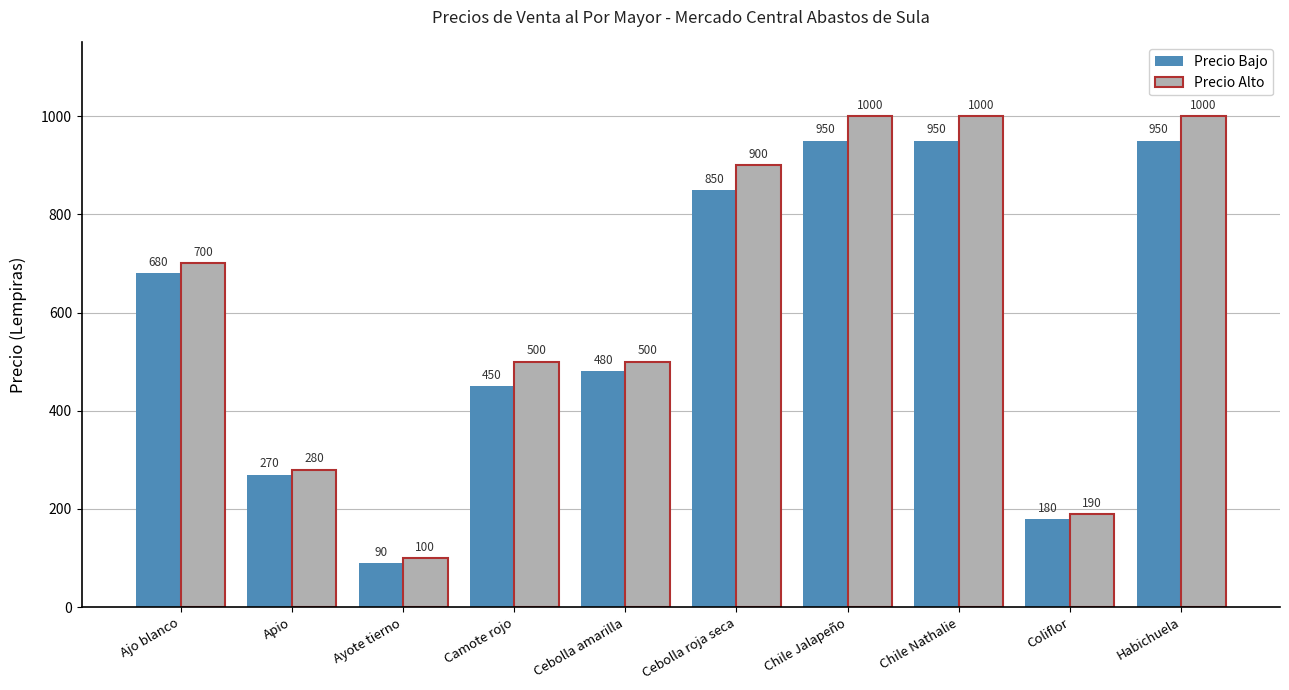

What position from the left is Cebolla amarilla?

5